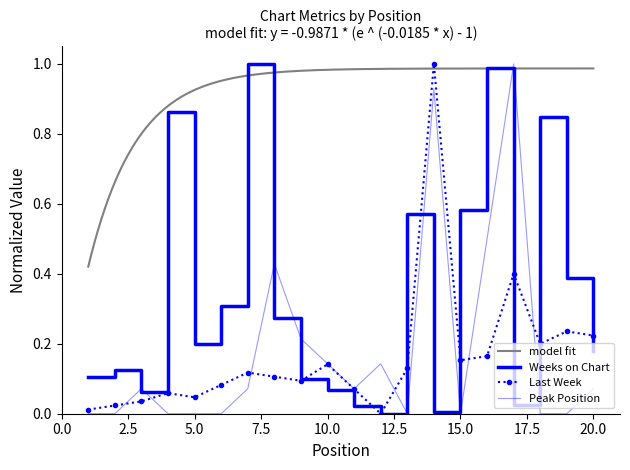

The value of Peak Position at 6 is 0.0. True or false?

True